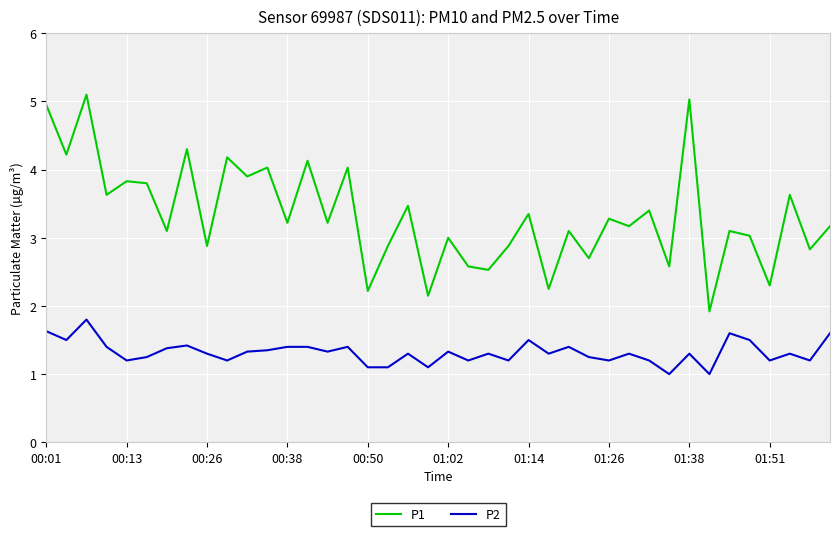

Which series has the widest spread of values?

P1